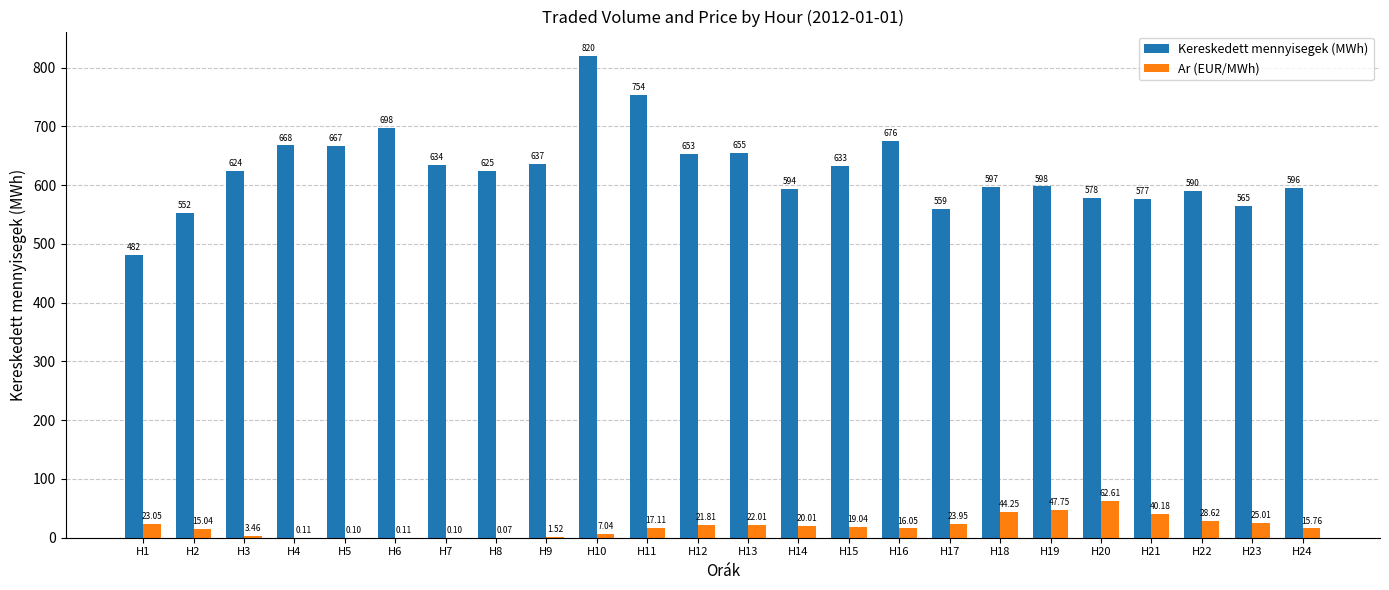

The Kereskedett mennyisegek (MWh) series shows 595.6 at H24. True or false?

True